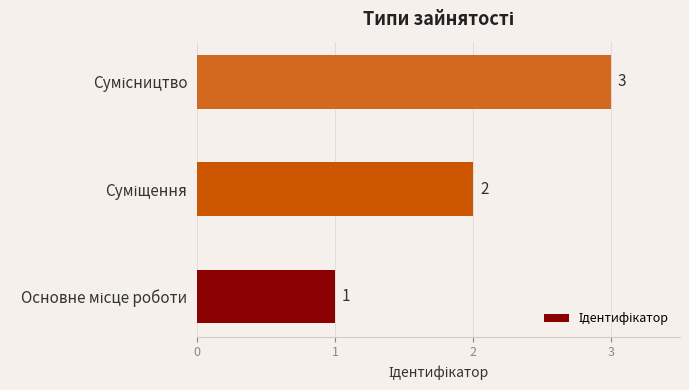

How many bars are there in total?

3